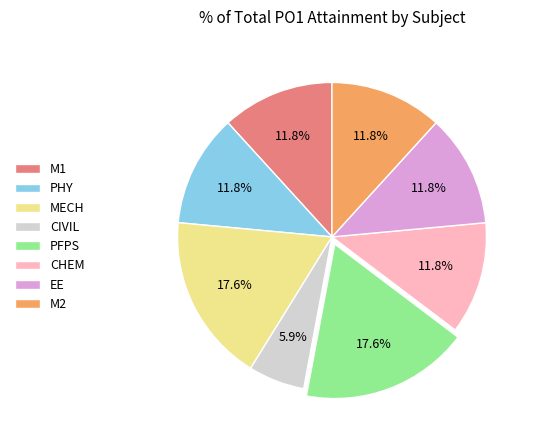

What is the ratio of the value at CIVIL to the value at M2?

0.5